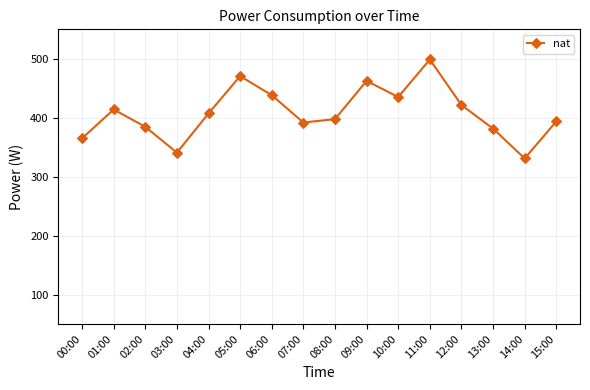

True or false: the data has more than 2 interior local peaks.

True